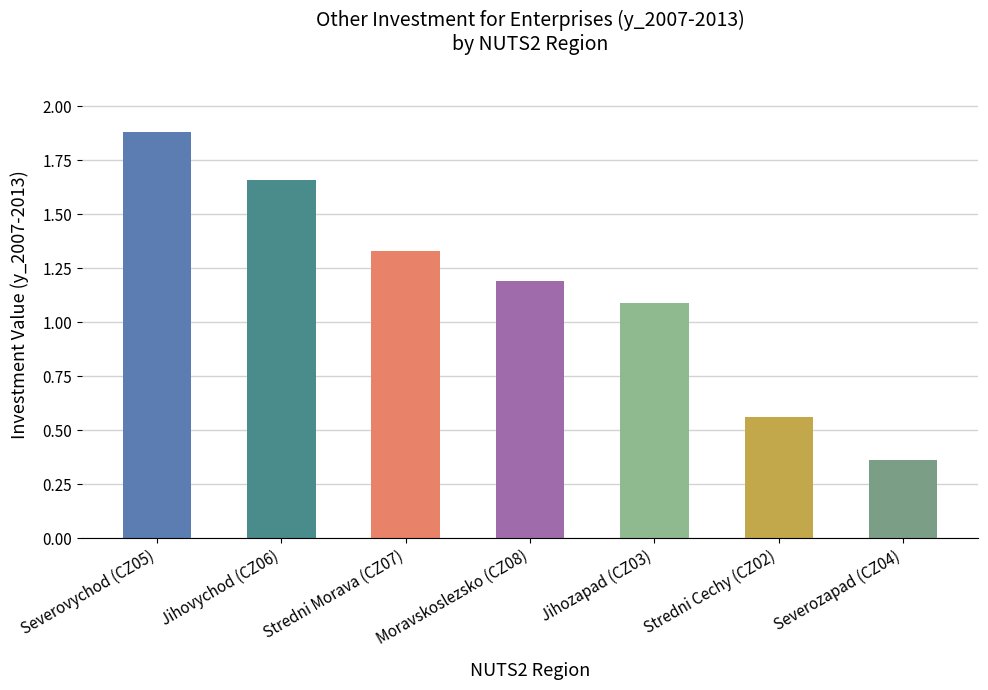

Which category has the lowest value across all series?

Severozapad (CZ04)